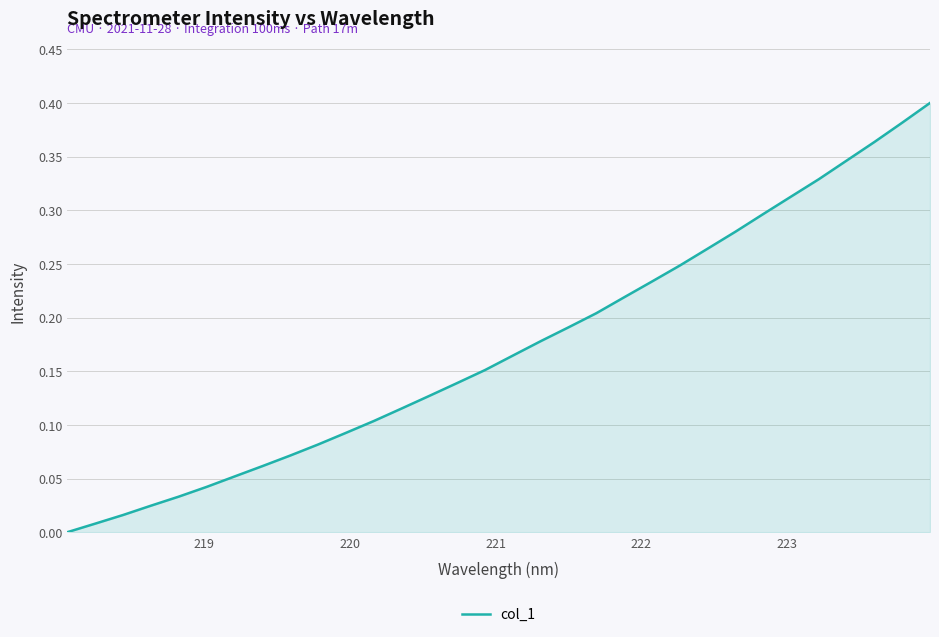

Reading right to left, list all the values displayed in this chart.

0.4	0.4	0.4	0.3	0.3	0.3	0.3	0.3	0.3	0.2	0.2	0.2	0.2	0.2	0.2	0.2	0.2	0.1	0.1	0.1	0.1	0.1	0.1	0.1	0.1	0.1	0.0	0.0	0.0	0.0	0.0	0.0